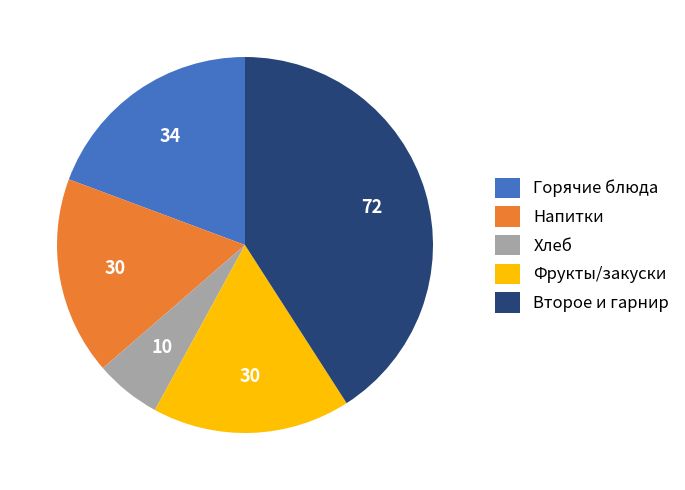

Is there any slice that represents more than half of the pie?

No